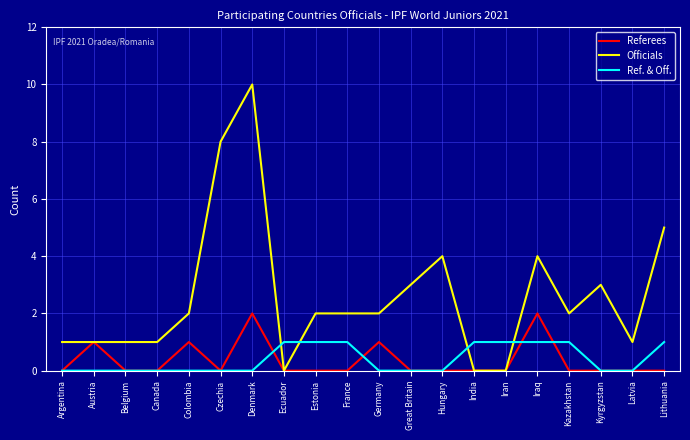

How many intersections are there between Ref. & Off. and Officials?

4